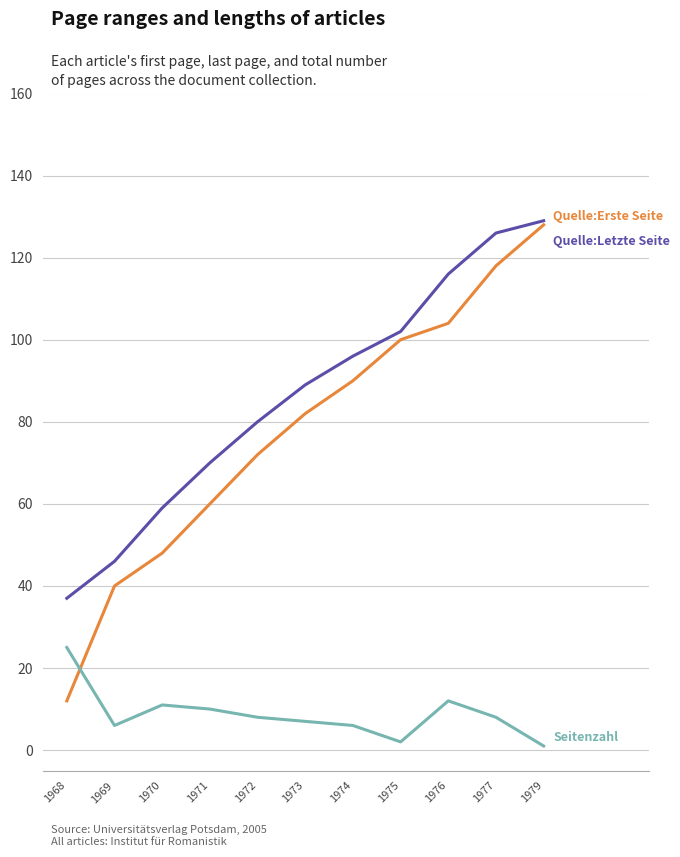

Reading right to left, transcribe all the data shown in this chart.

Quelle:Erste Seite: 1979=128	1977=118	1976=104	1975=100	1974=90	1973=82	1972=72	1971=60	1970=48	1969=40	1968=12
Quelle:Letzte Seite: 1979=129	1977=126	1976=116	1975=102	1974=96	1973=89	1972=80	1971=70	1970=59	1969=46	1968=37
Seitenzahl: 1979=1	1977=8	1976=12	1975=2	1974=6	1973=7	1972=8	1971=10	1970=11	1969=6	1968=25